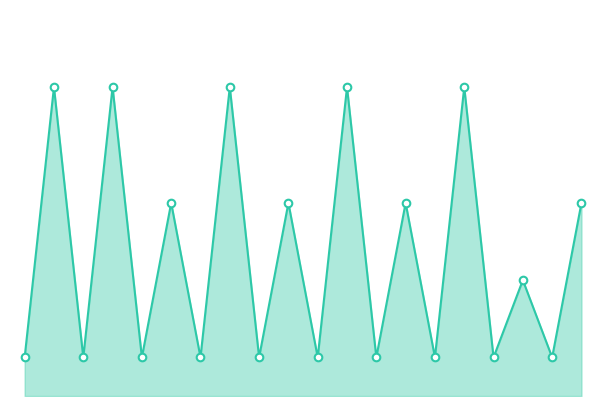

How many lines are shown in the chart?

1